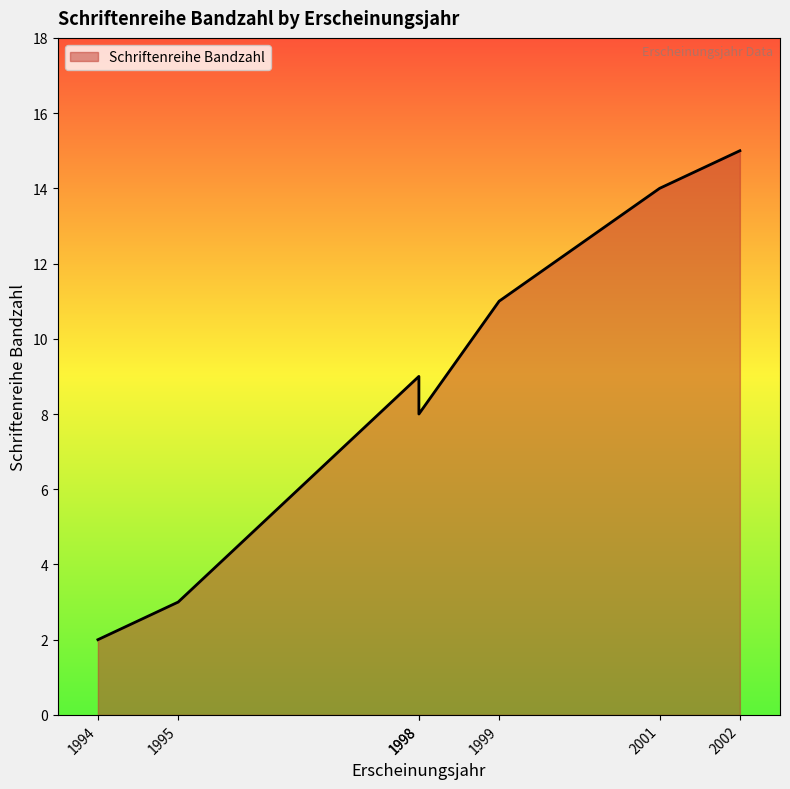

At which category does the data reach its first local peak?

1998